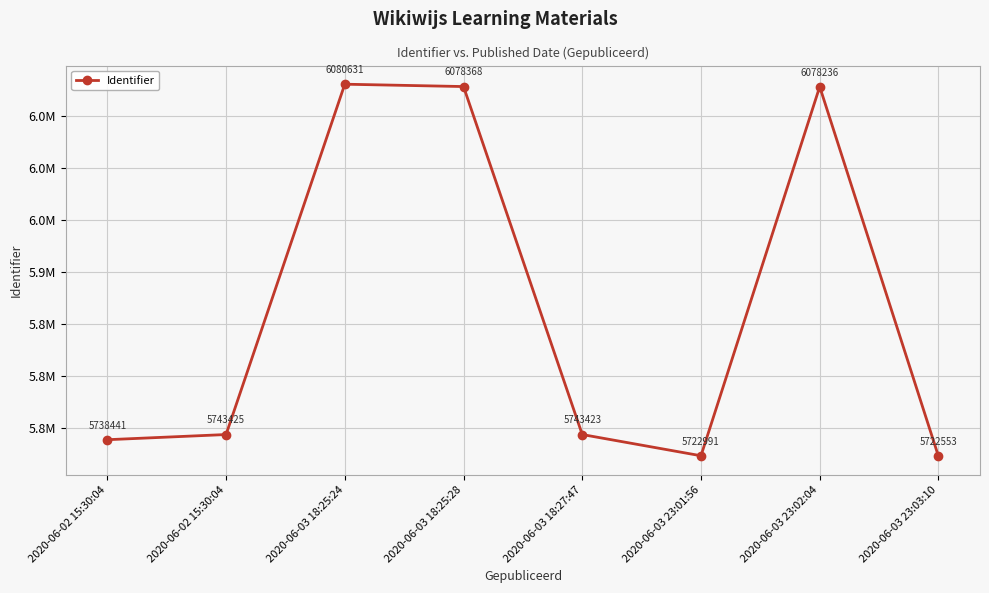

What is the value of the 5th point from the left?

5743423